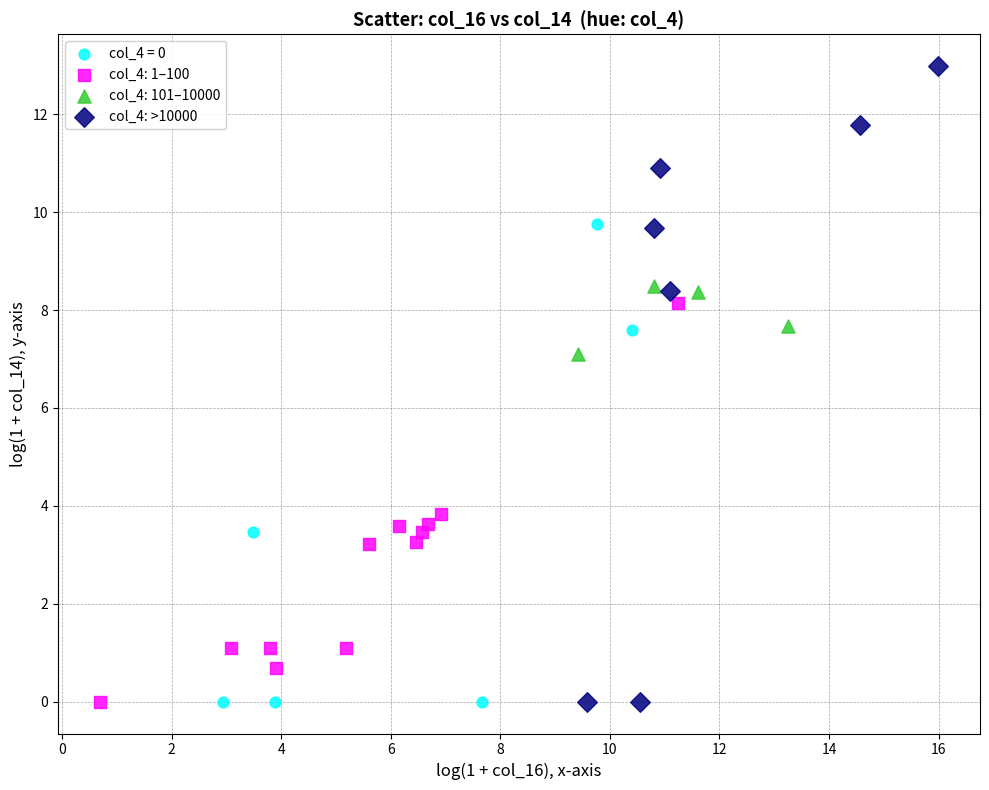

Which series reaches the maximum Y coordinate?

col_4: >10000